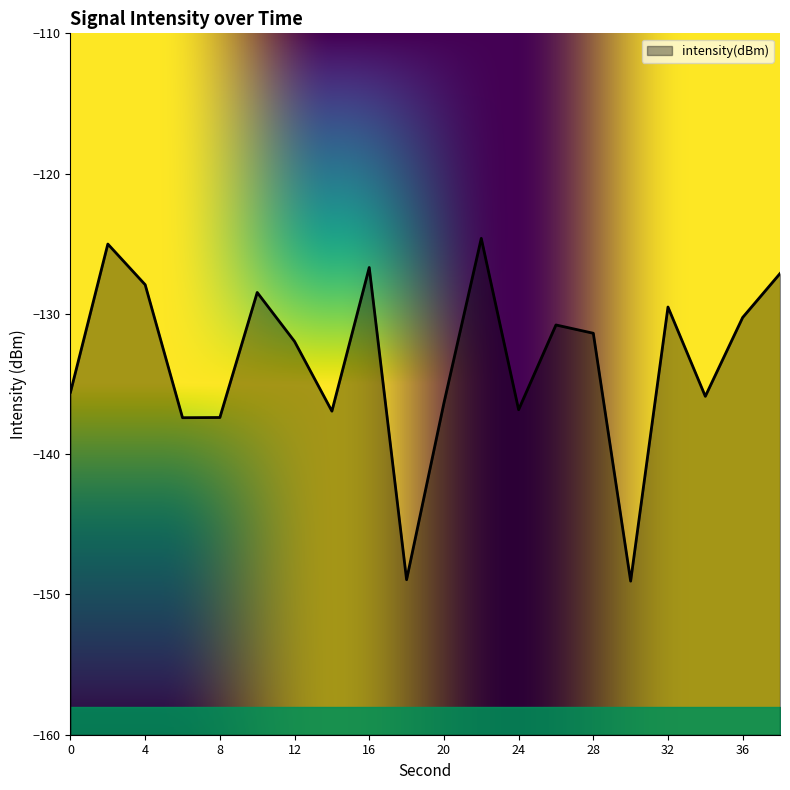

Count the number of values greater than -131.

9